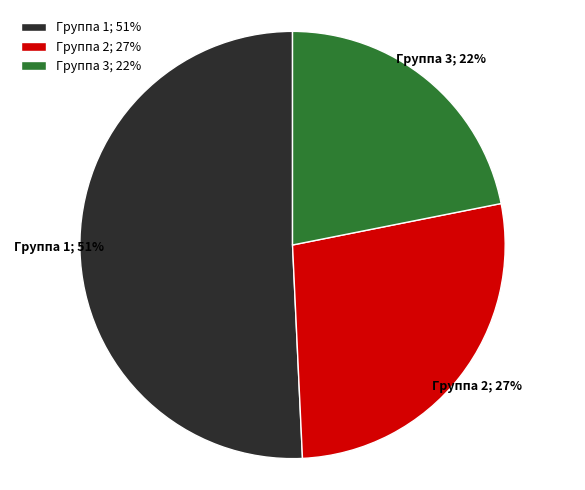

To the nearest percent, what percentage of the pie is Группа 3?

22%